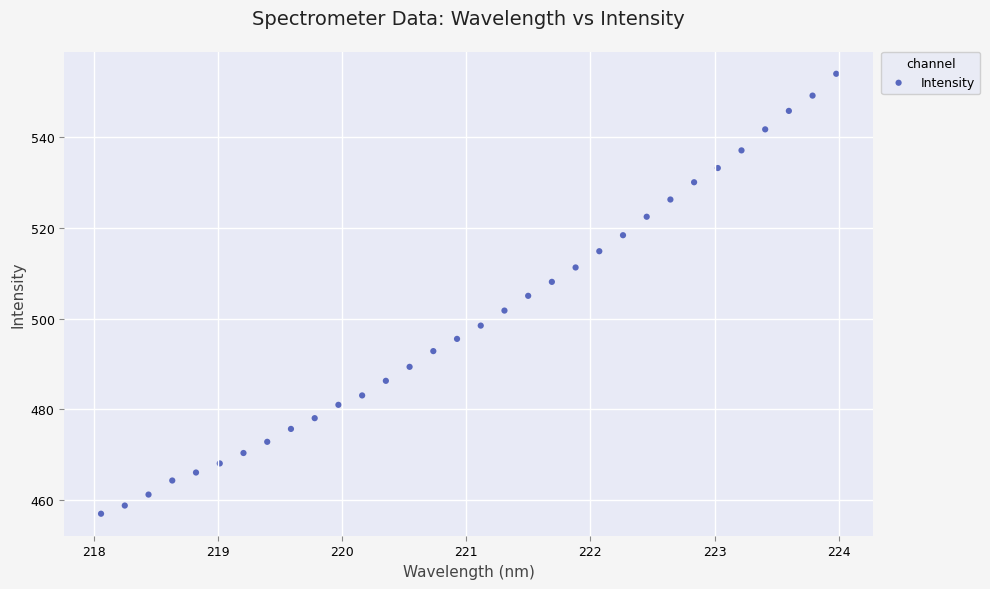

What is the range of X values (max minus min)?

5.9